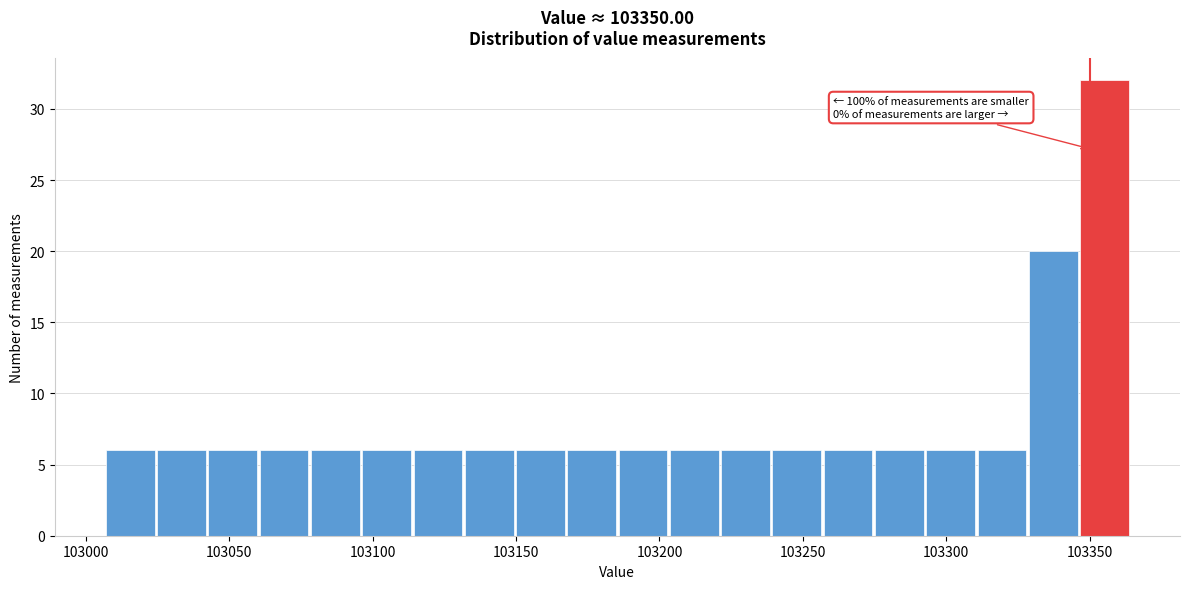

Around what value on the x-axis is the tallest bar? Give the approximate position of its centre, as read against the axis.

103355